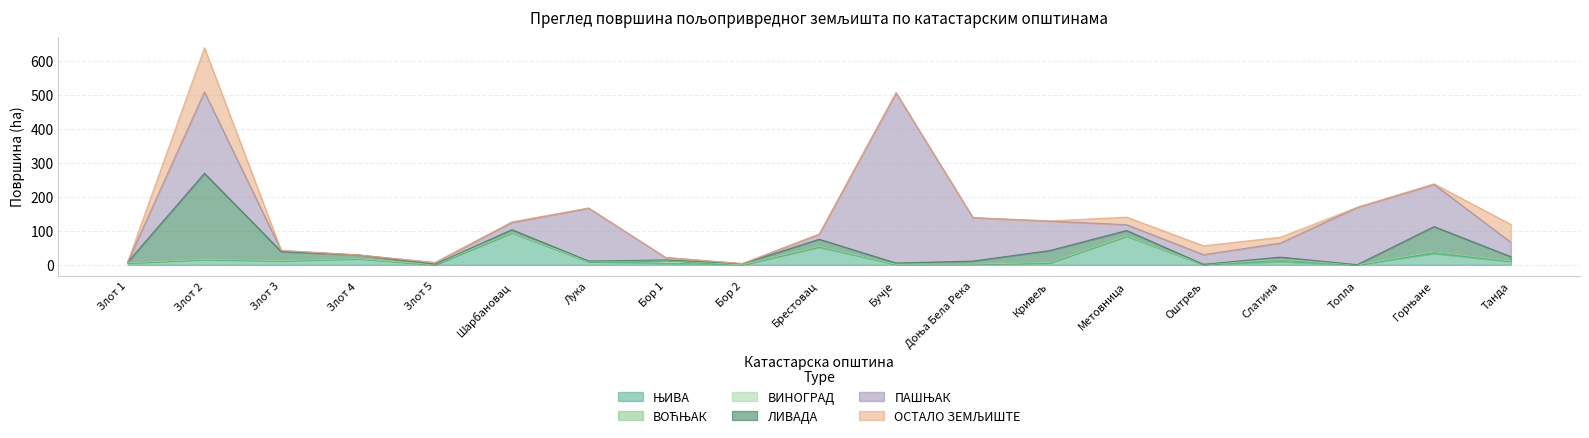

What is the average value of the ПАШЊАК series?

83.4